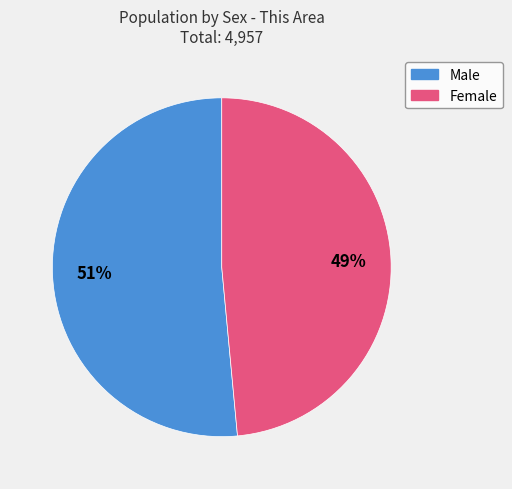

The Male slice represents 58% of the pie. True or false?

False